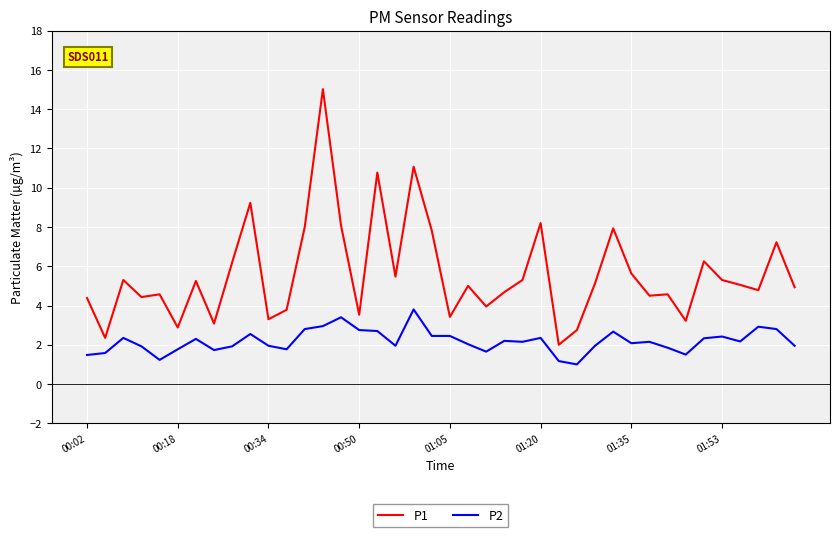

True or false: P2 and P1 intersect in this chart.

False